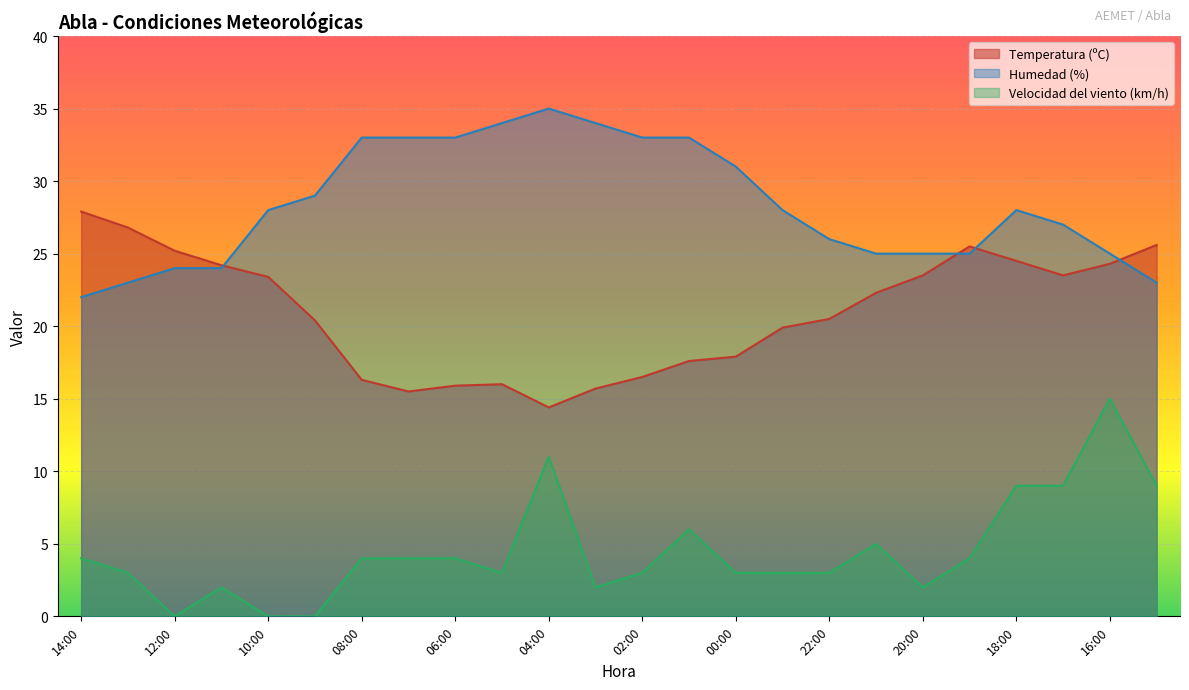

Where is the first local minimum for Velocidad del viento (km/h)?

12:00